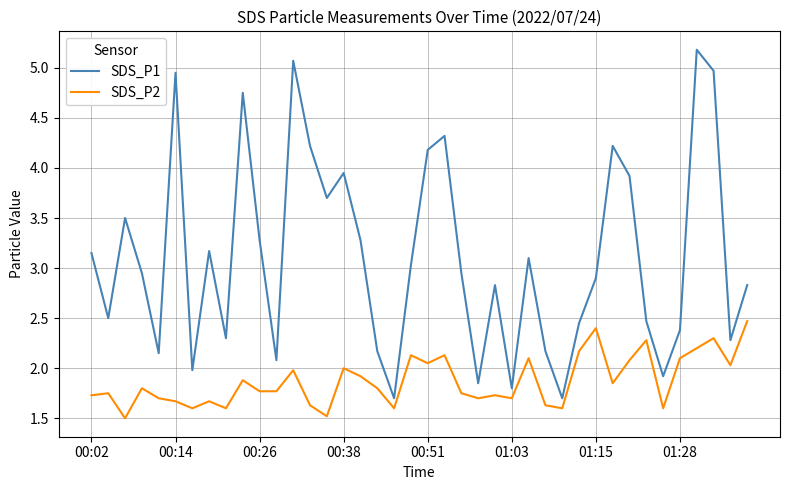

Which series has the largest range (max minus min)?

SDS_P1